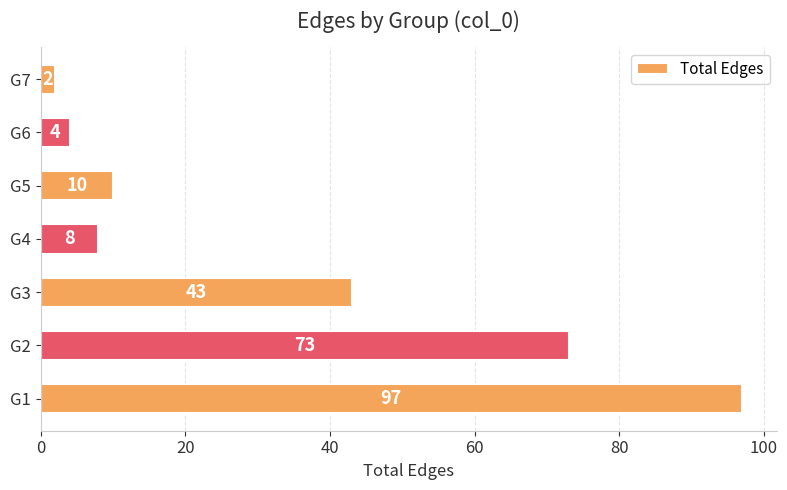

What is the difference between the maximum and second lowest values?

93